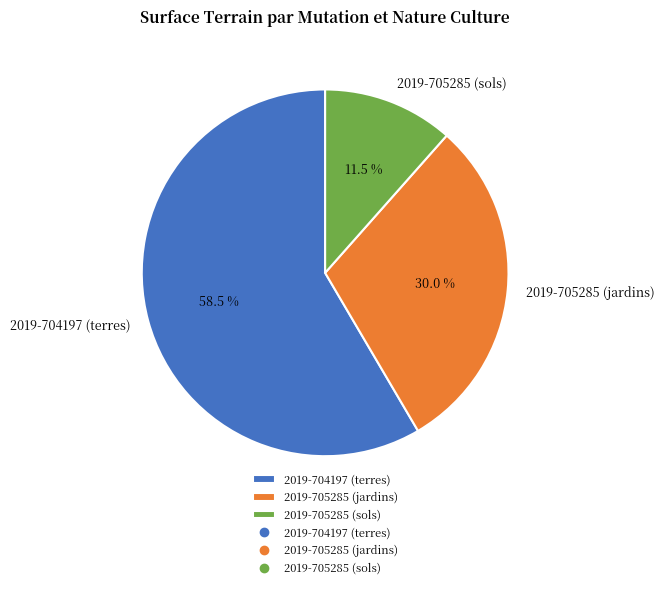

Approximately how many times larger is the value at 2019-704197 (terres) compared to 2019-705285 (sols)?

5.1